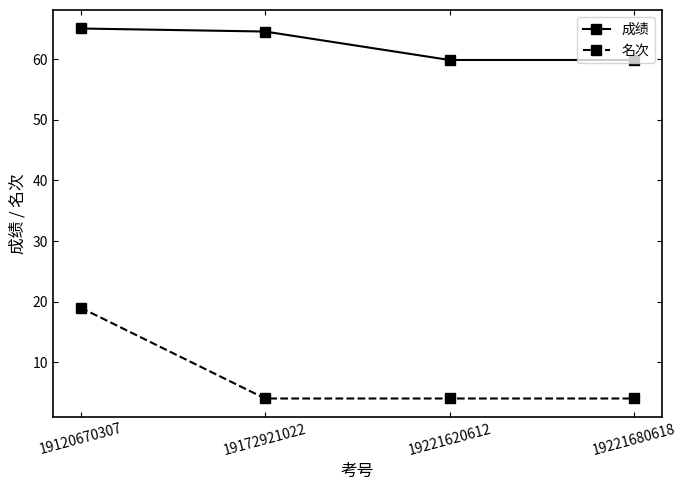

Does the chart display data point markers on the line(s)?

Yes